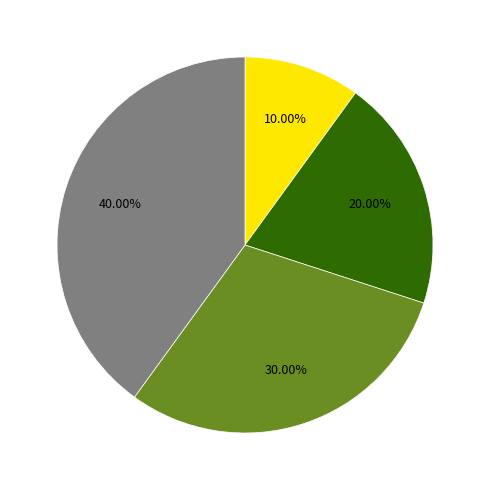

Is there a majority slice in this chart?

No